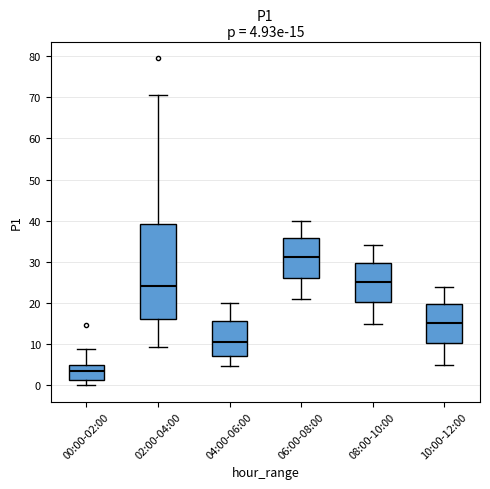

Which box is the tallest, from its lower edge to its upper edge?

02:00-04:00